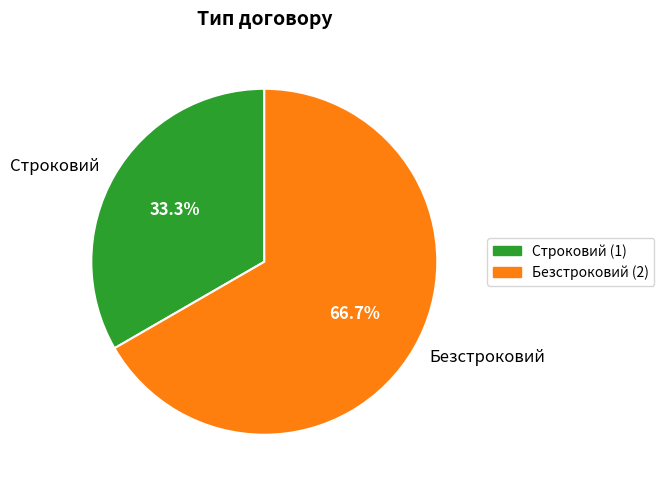

To the nearest percent, what percentage of the pie is Безстроковий?

67%